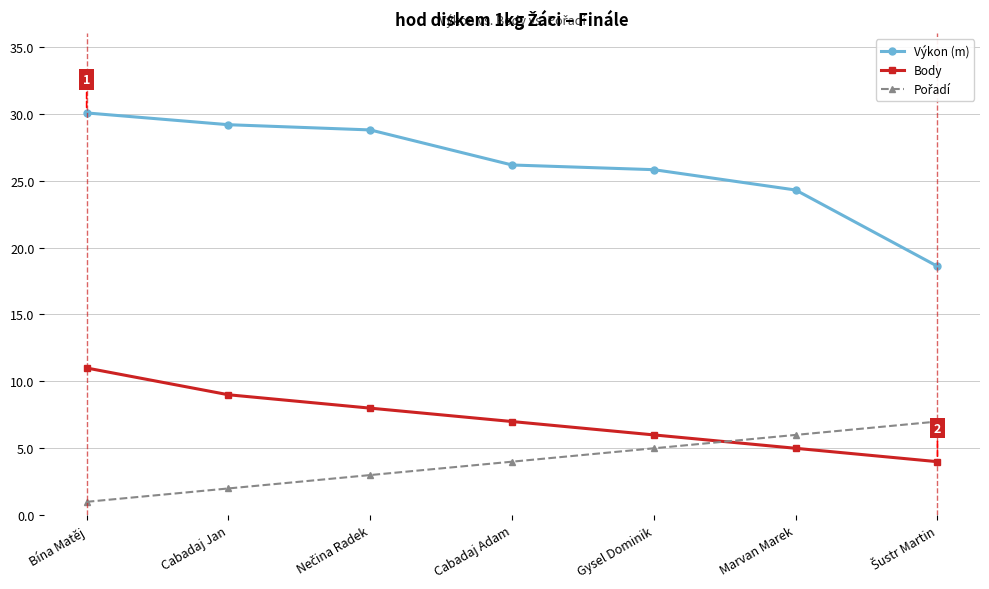

At which label does Výkon (m) first exceed 26?

Bína Matěj